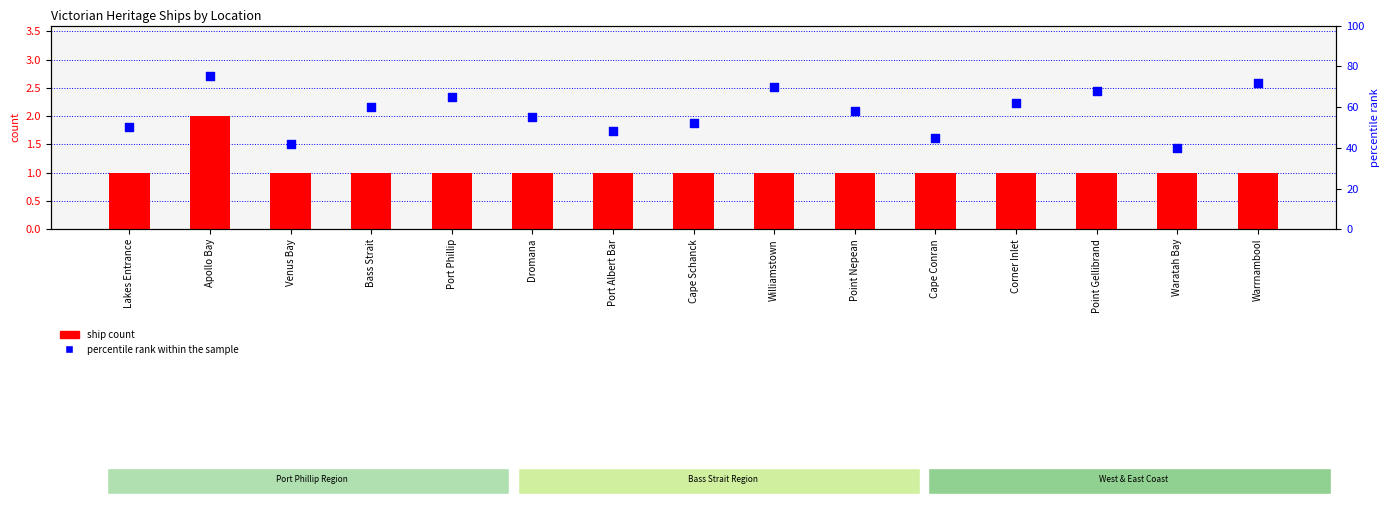

Which series has the largest total across all categories?

percentile rank within the sample